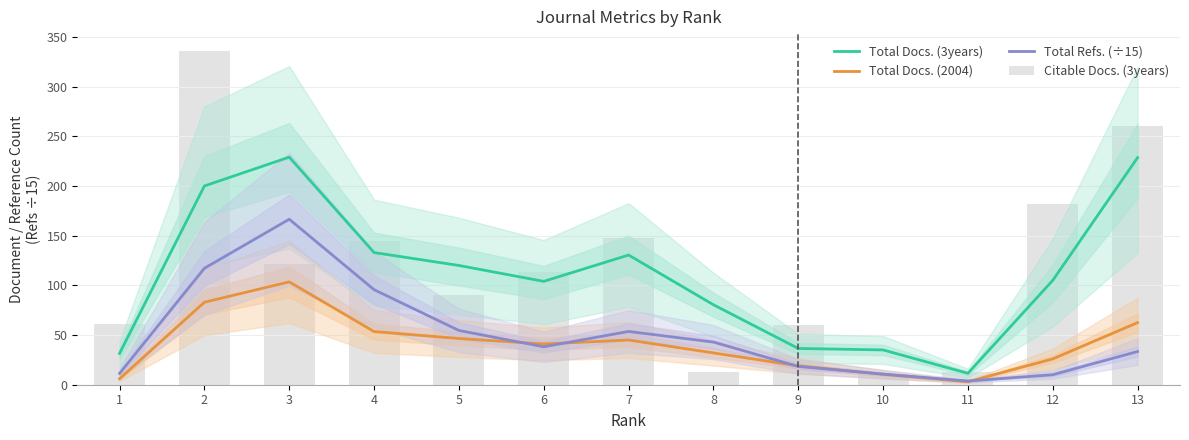

Reading left to right, what are all the values shown in this chart?

Total Docs. (3years): 31.5	200.0	229.0	133.0	120.0	104.0	130.5	80.5	36.5	35.0	11.5	105.0	228.5
Total Docs. (2004): 6.0	83.0	103.5	53.5	46.5	41.0	45.0	32.0	19.0	10.5	3.0	26.0	62.5
Total Refs. (÷15): 11.4	117.2	166.5	95.6	54.6	38.2	53.6	42.9	18.4	10.7	3.7	10.1	33.4
Citable Docs. (3years): 61.0	336.0	121.0	145.0	90.0	113.0	148.0	13.0	60.0	10.0	13.0	182.0	260.0